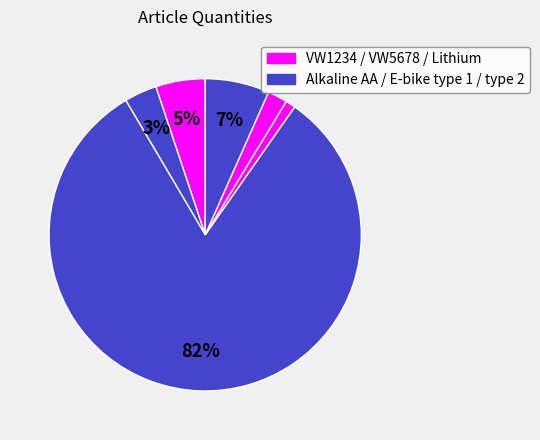

Count the number of slices in the pie.

6